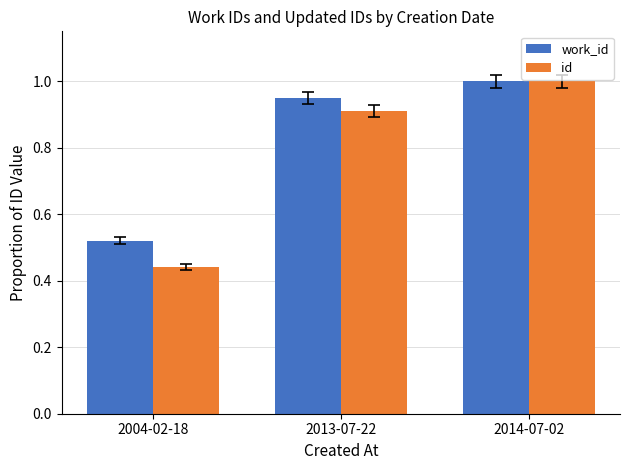

Which series has the widest spread of values?

id